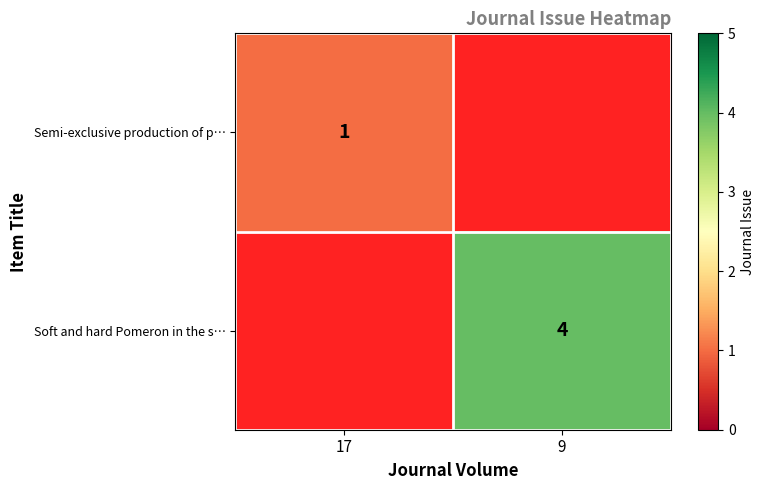

The value of Soft and hard Pomeron in the s… at 9 is 6. True or false?

False